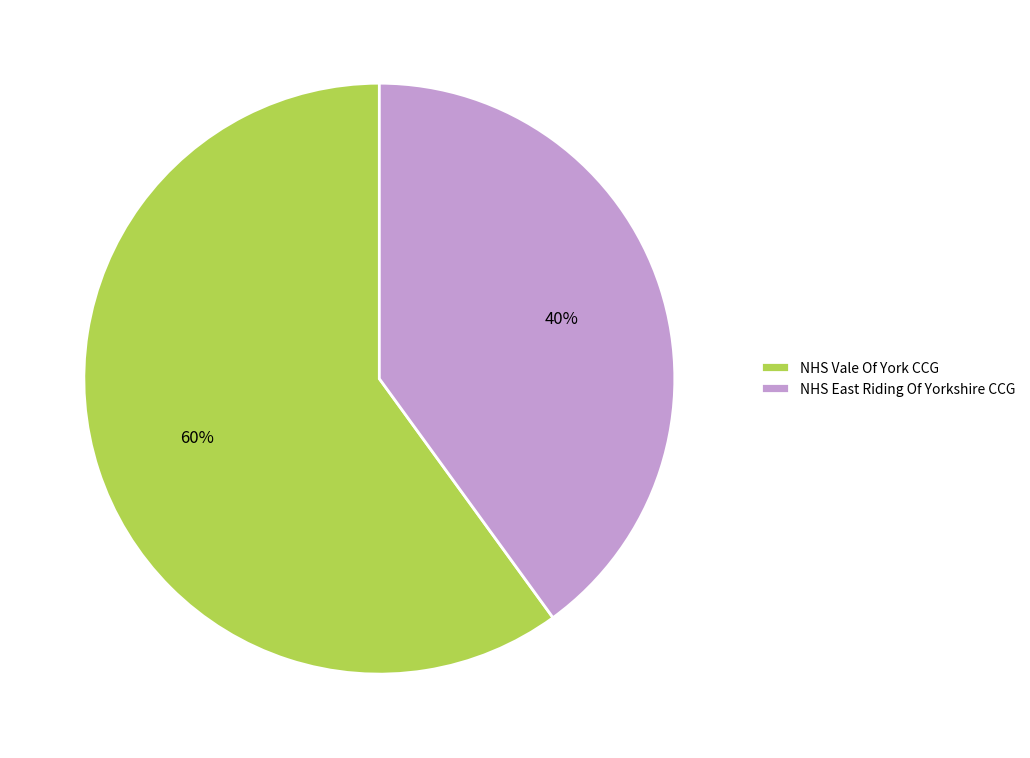

How many slices are in this pie chart?

2